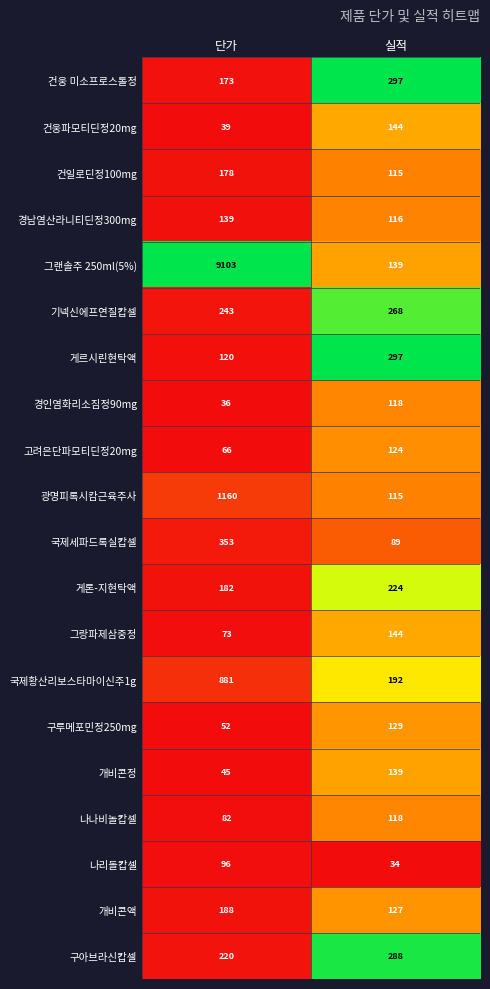

Which series has the widest spread of values?

그랜솔주 250ml(5%)